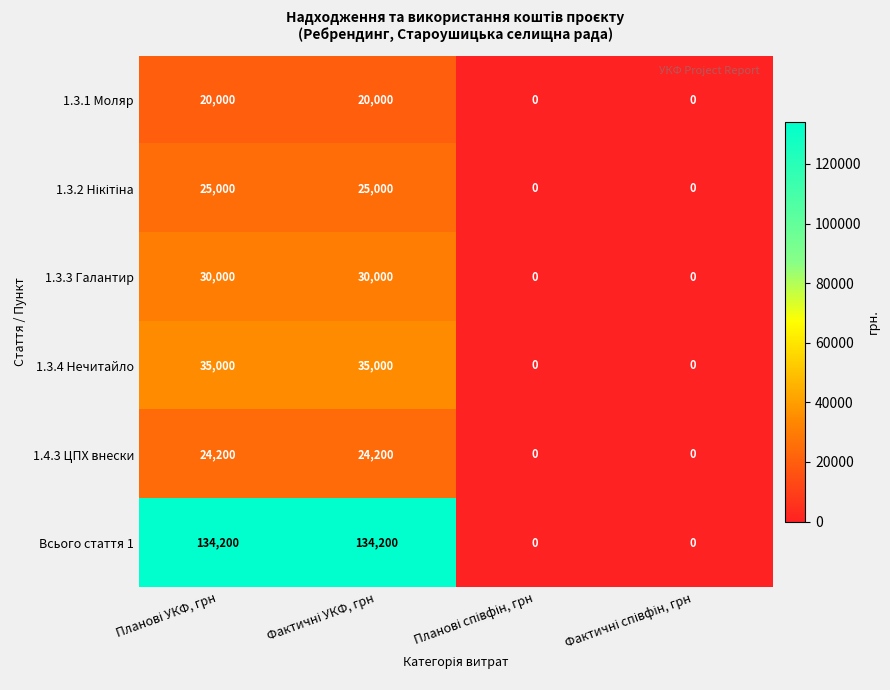

What is the difference between the maximum and second lowest values in the 1.3.1 Моляр series?

20000